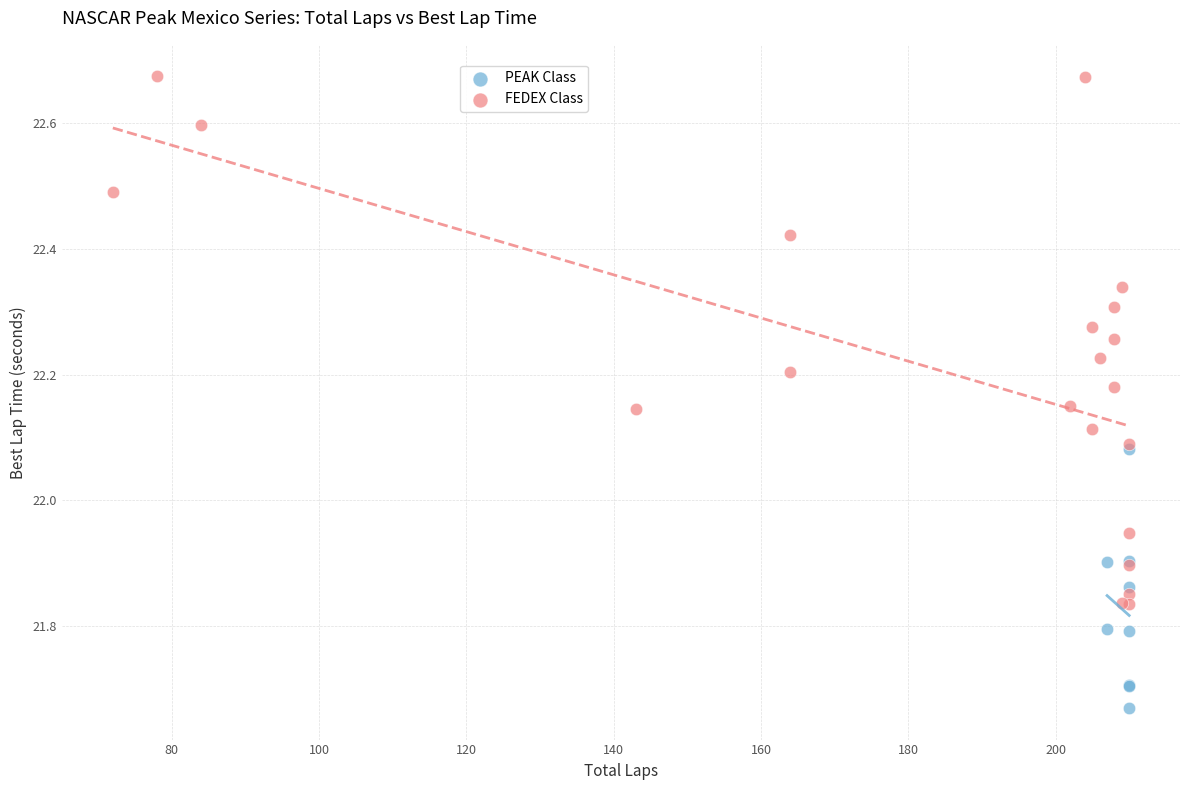

Which series contains the lowest Y value?

PEAK Class